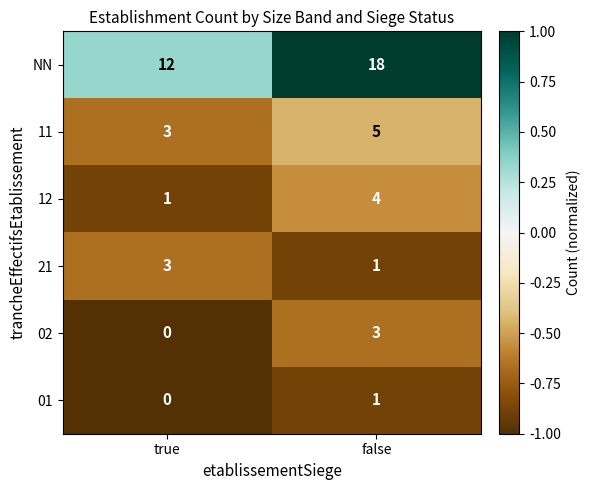

Is it true that 11 equals 2 at true?

False